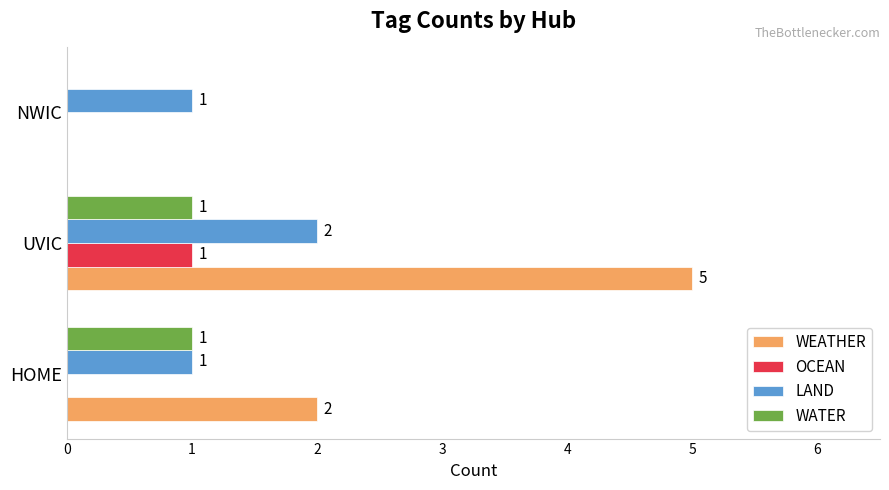

Which category has the highest value across all series?

UVIC